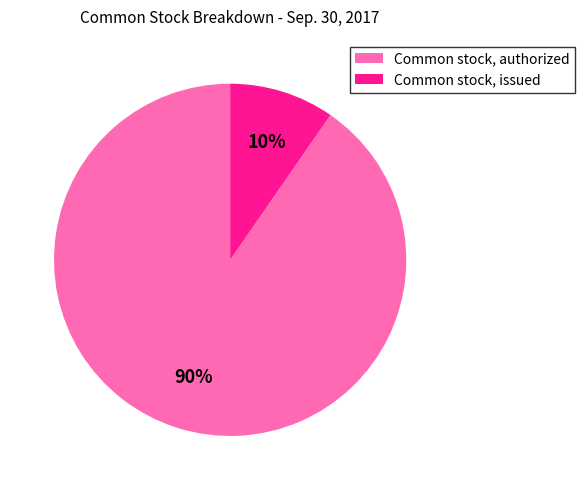

Between Common stock, authorized and Common stock, issued, which is larger?

Common stock, authorized